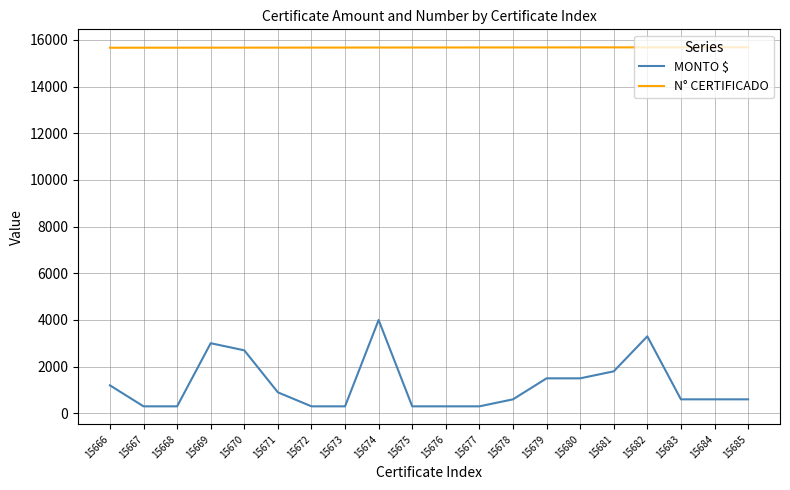

At which label does MONTO $ reach its peak?

15674